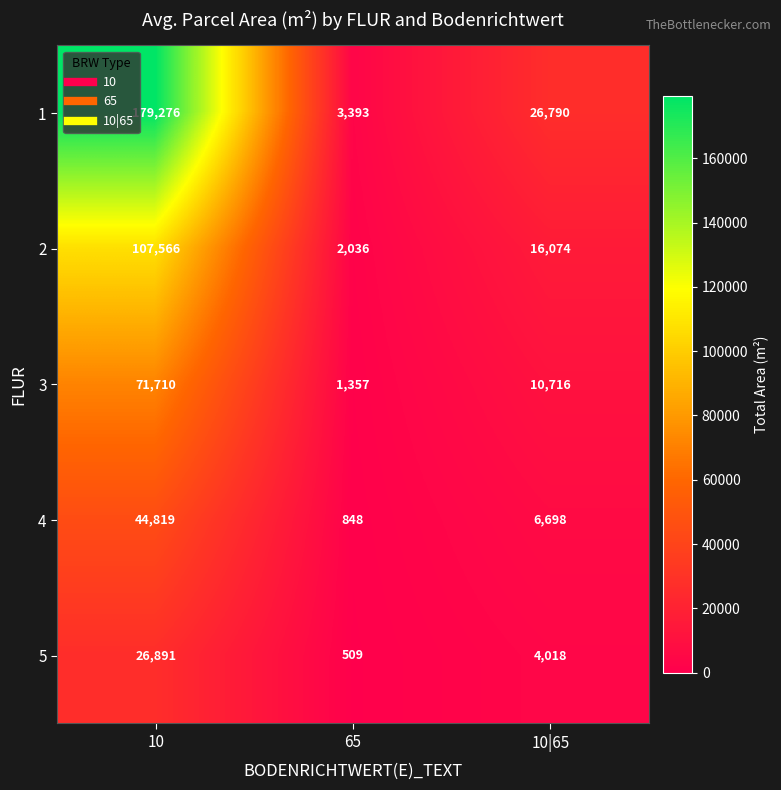

How many 4 values are between 848 and 44819?

3